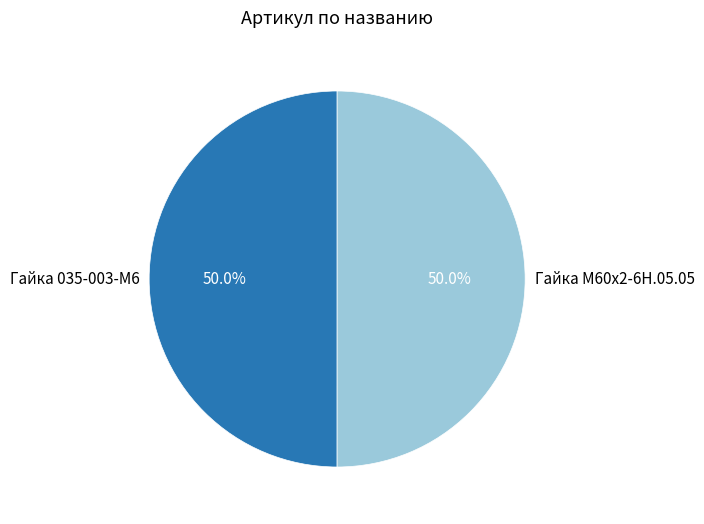

Approximately how many times larger is the value at Гайка 035-003-М6 compared to Гайка М60х2-6Н.05.05?

1.0